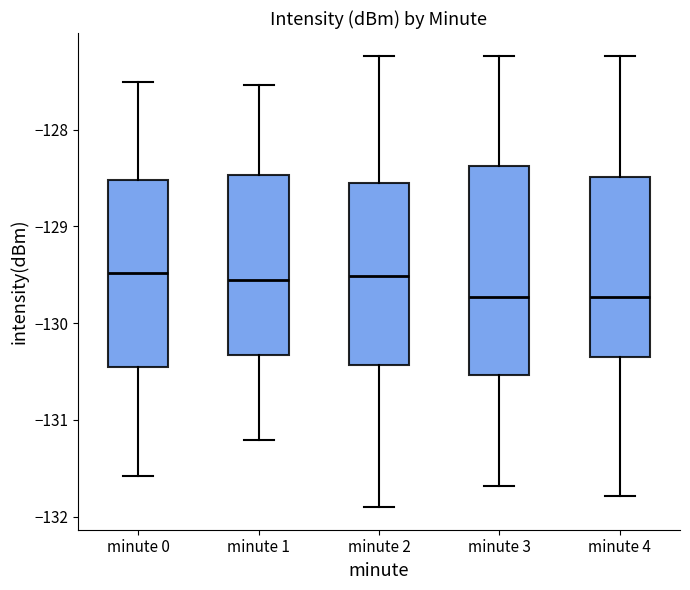

Reading left to right, read every box against the y-axis: the position of its median line, the range the box covers, and the ends of its whiskers. The values are not printed on the chart, so give them approximately, as read against the axis.

minute 0: median -129.5, box -130.5 to -128.5, whiskers -131.6 to -127.5
minute 1: median -129.6, box -130.3 to -128.5, whiskers -131.2 to -127.5
minute 2: median -129.5, box -130.4 to -128.5, whiskers -131.9 to -127.2
minute 3: median -129.7, box -130.5 to -128.4, whiskers -131.7 to -127.2
minute 4: median -129.7, box -130.3 to -128.5, whiskers -131.8 to -127.2